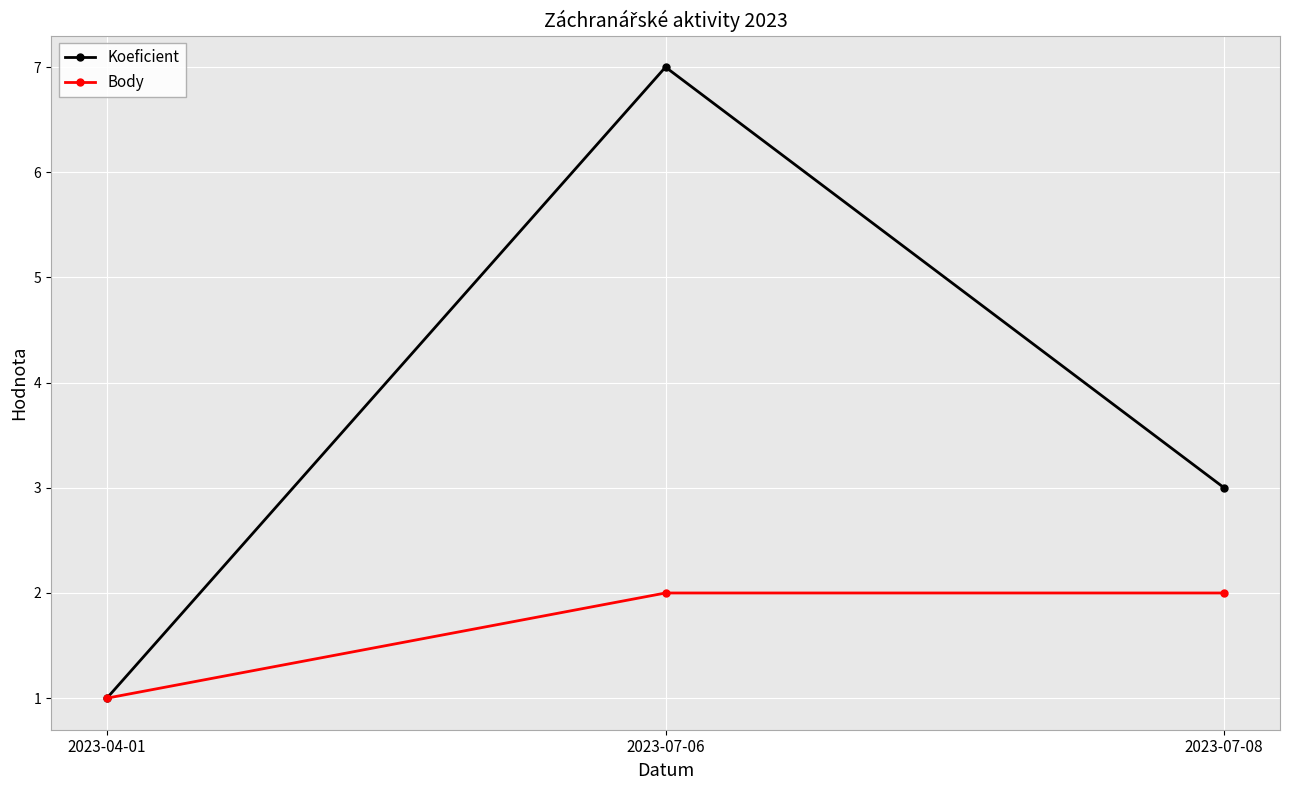

At which label does Koeficient first exceed 3?

2023-07-06